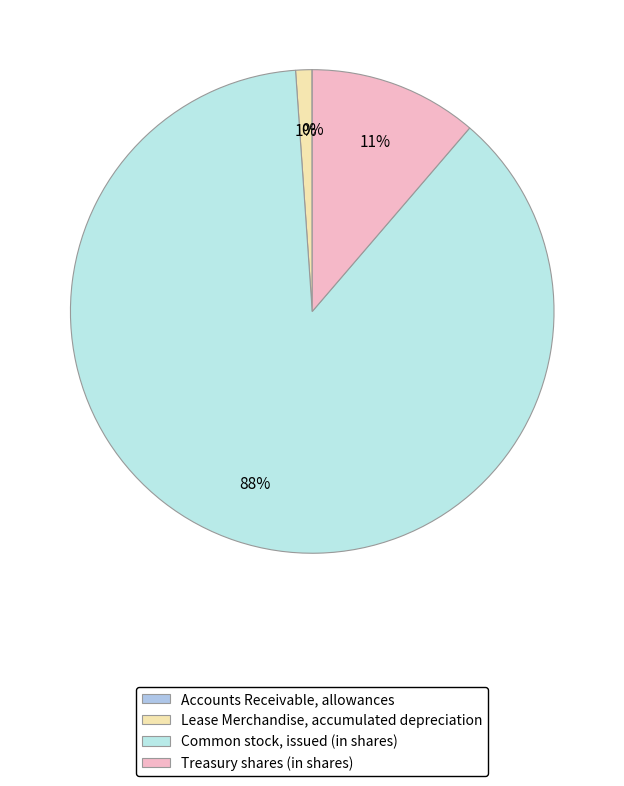

Is there any slice that represents more than half of the pie?

Yes